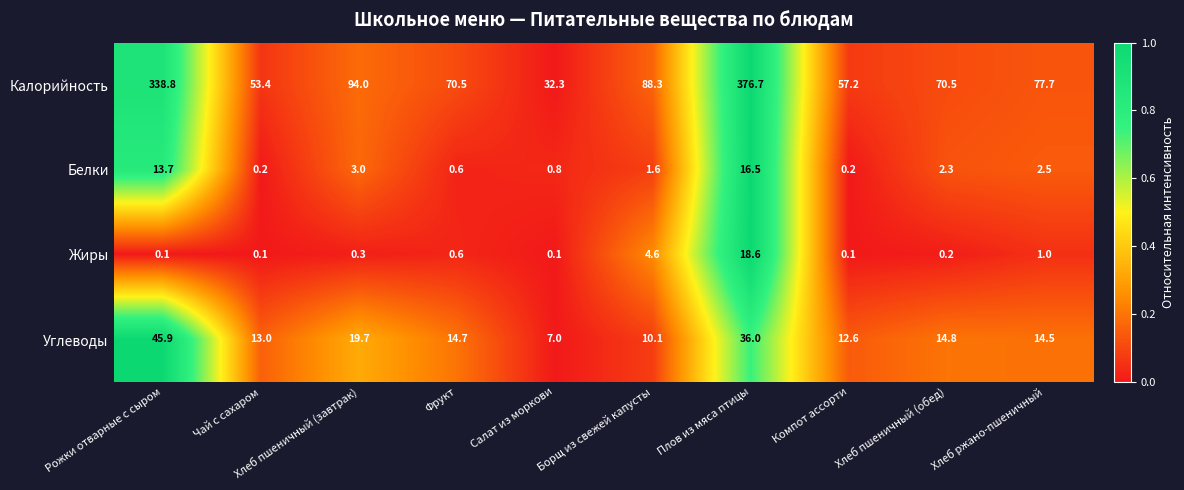

Rank the series at Хлеб пшеничный (завтрак) from highest to lowest value.

Калорийность, Углеводы, Белки, Жиры